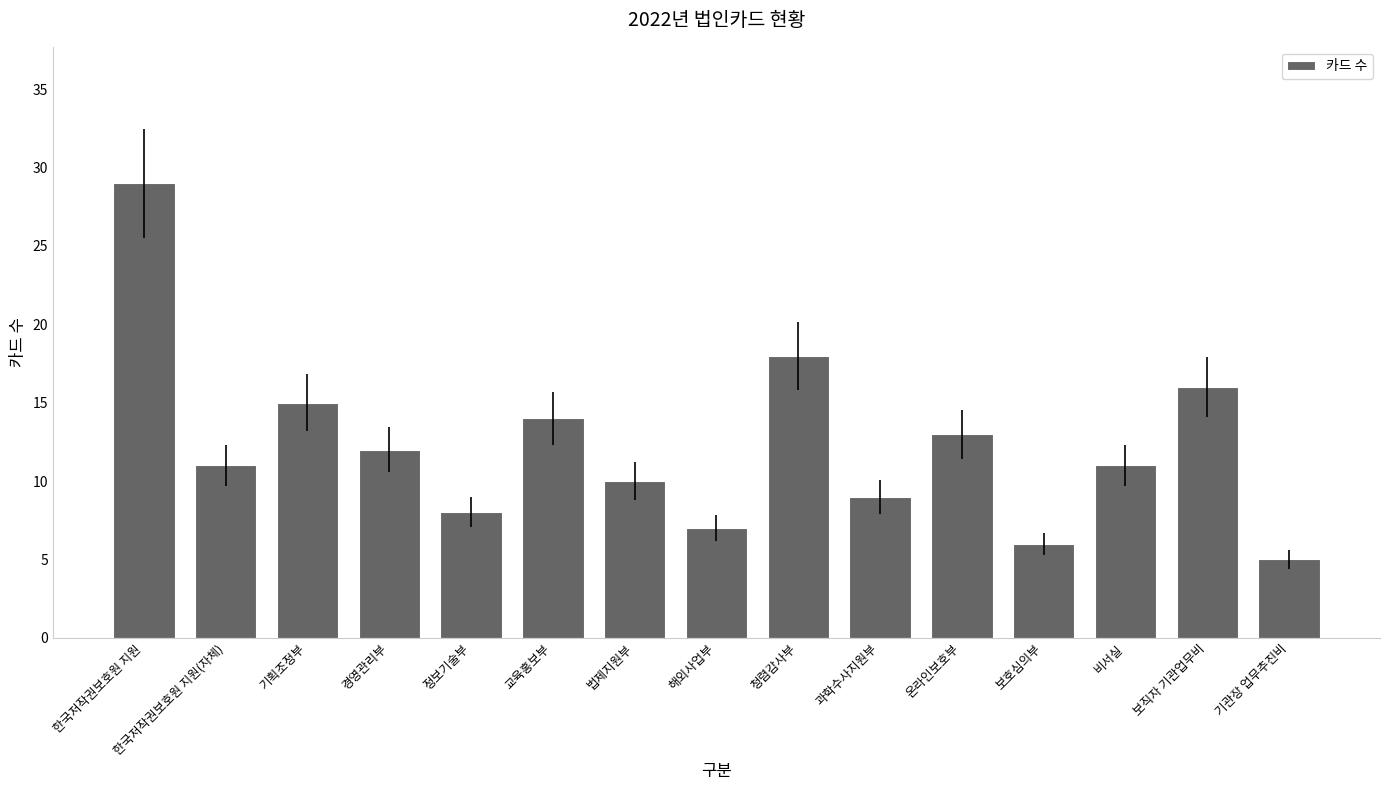

What is the sum of the values at 청렴감사부 and 보직자 기관업무비?

34